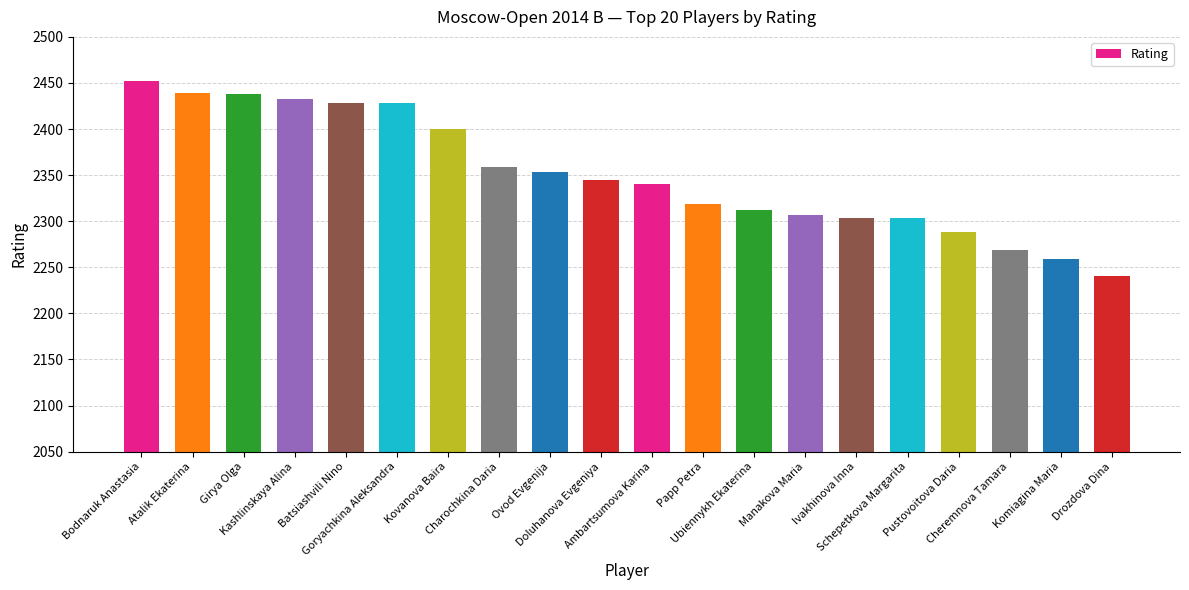

What is the smallest value displayed?

2241